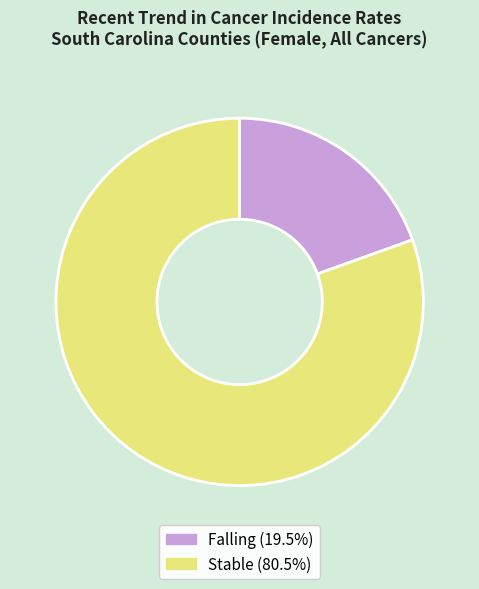

Is there any slice that represents more than half of the pie?

Yes